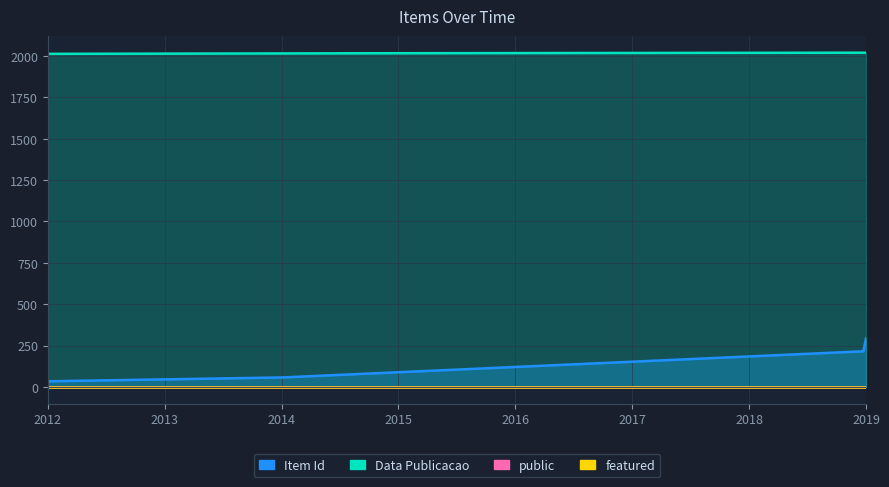

Which series has the largest total across all categories?

Data Publicacao